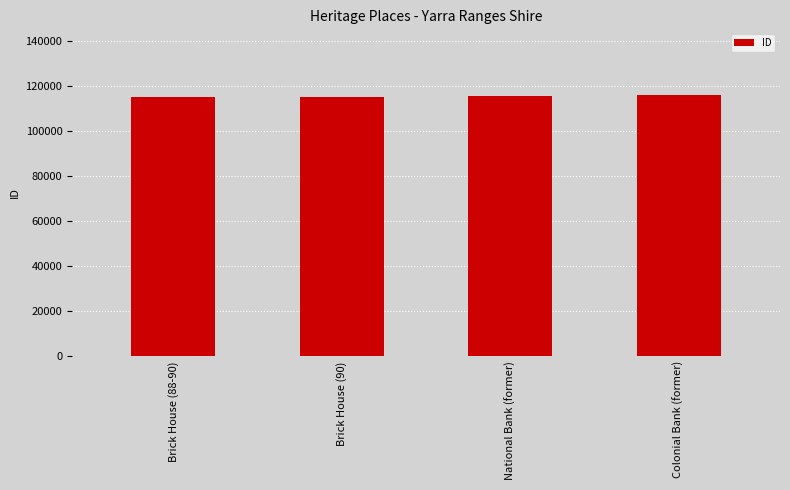

What position from the right is Brick House (88-90)?

4